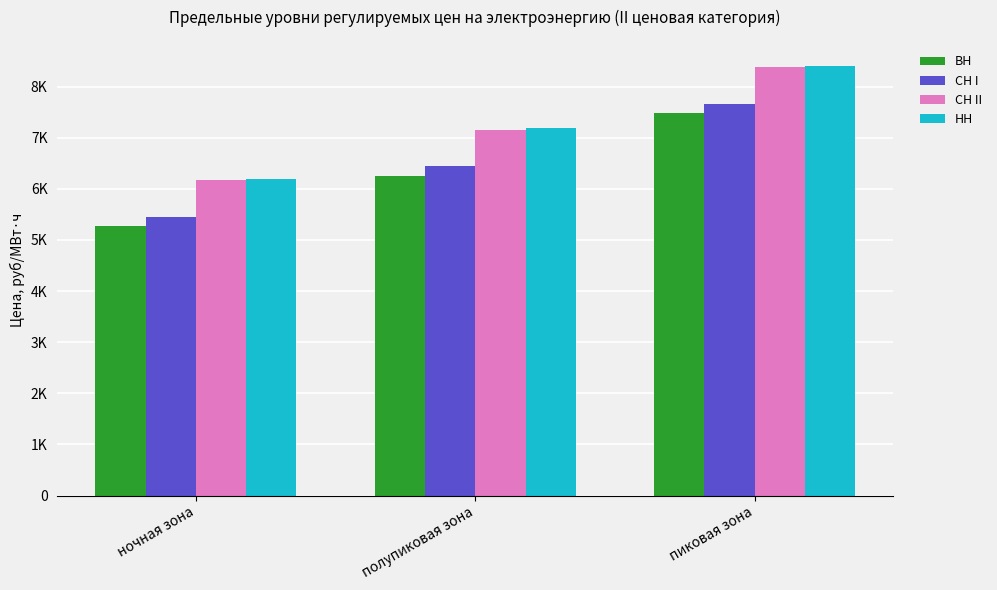

Does the chart contain any negative values?

No